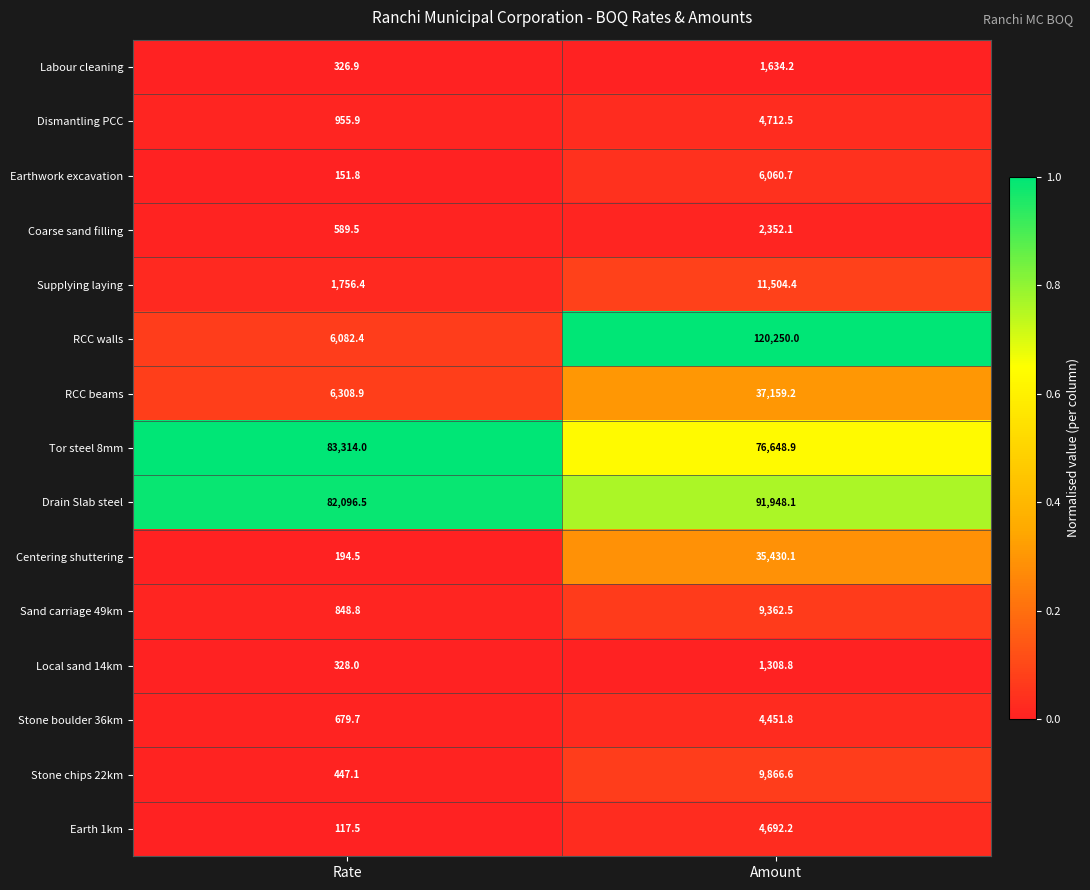

What is the sum of all RCC beams values?

43468.1